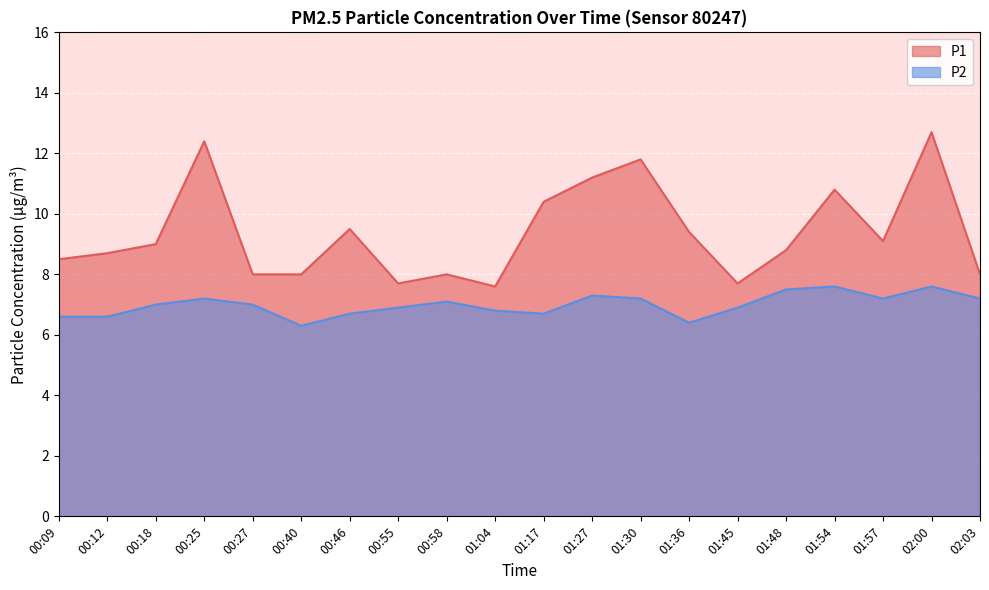

What is the value of the P2 point at the 2nd from the left?

6.6